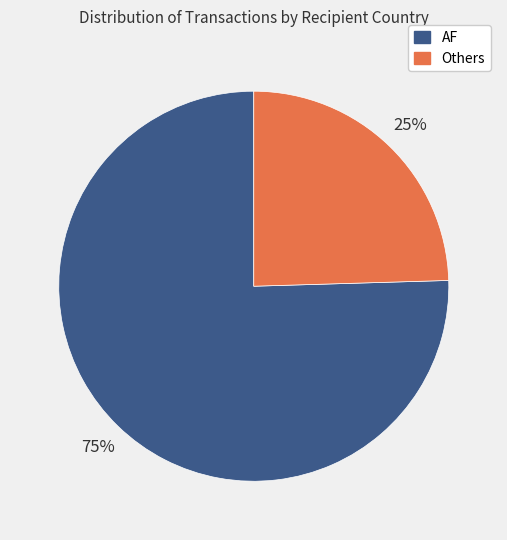

To the nearest percent, what is the average slice percentage?

50%